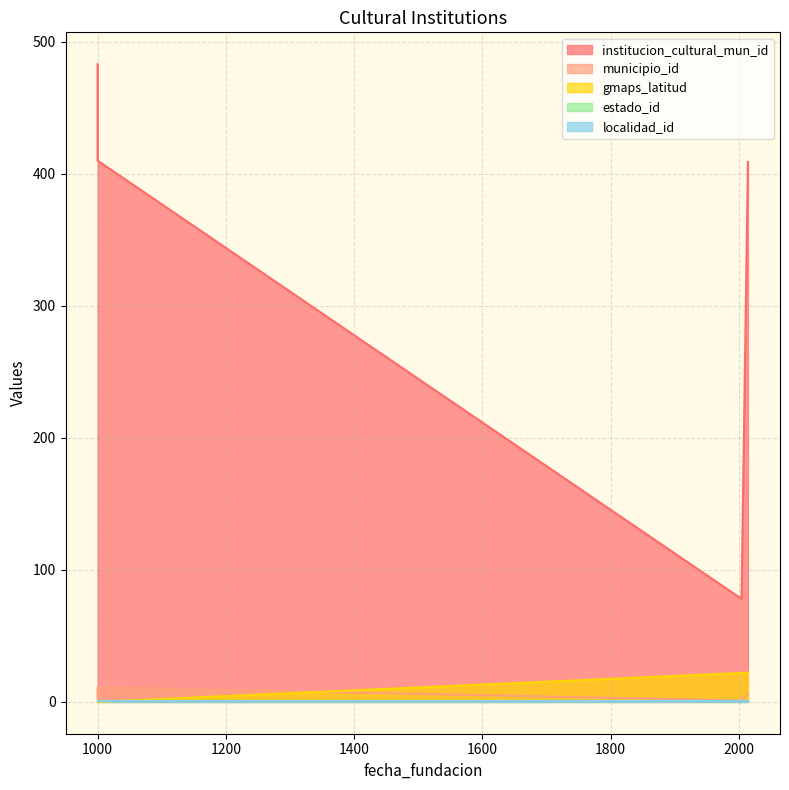

What is the difference between the highest and lowest values at 1000-01-01?

483.0